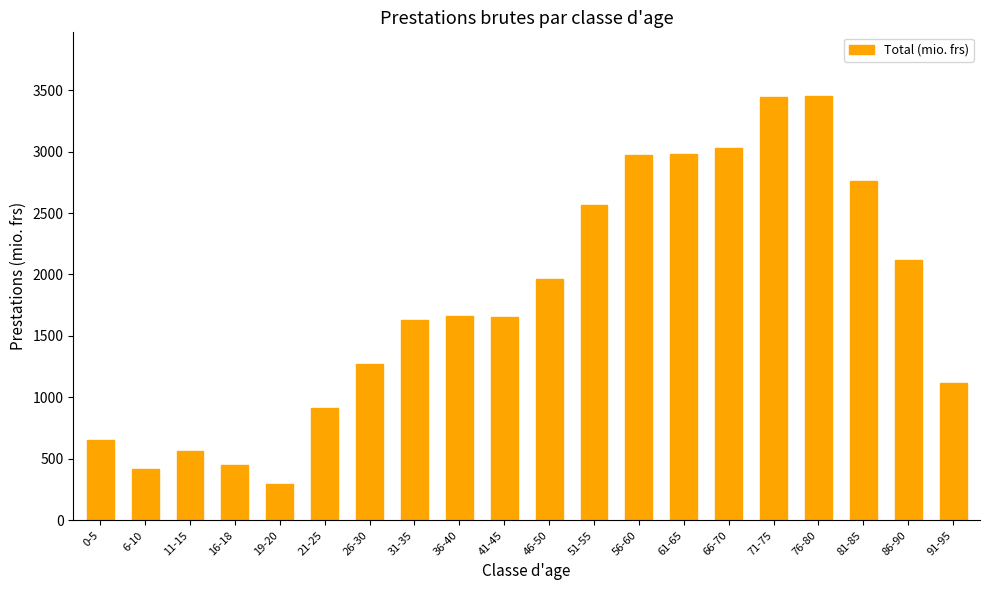

Is it true that the value at 26-30 is 1271.8?

True